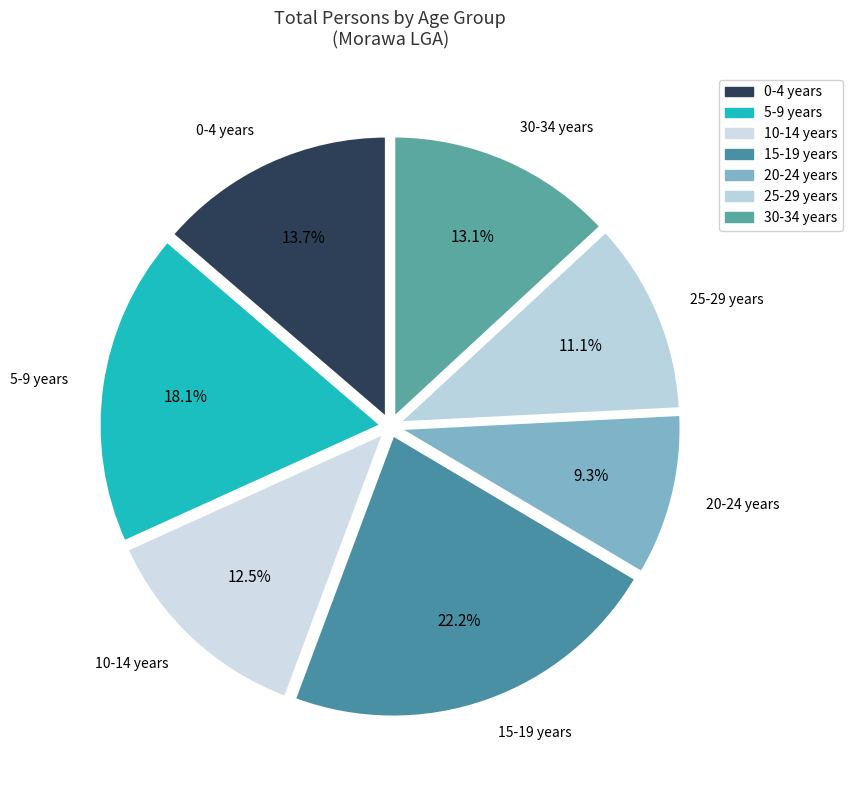

Count the number of slices in the pie.

7